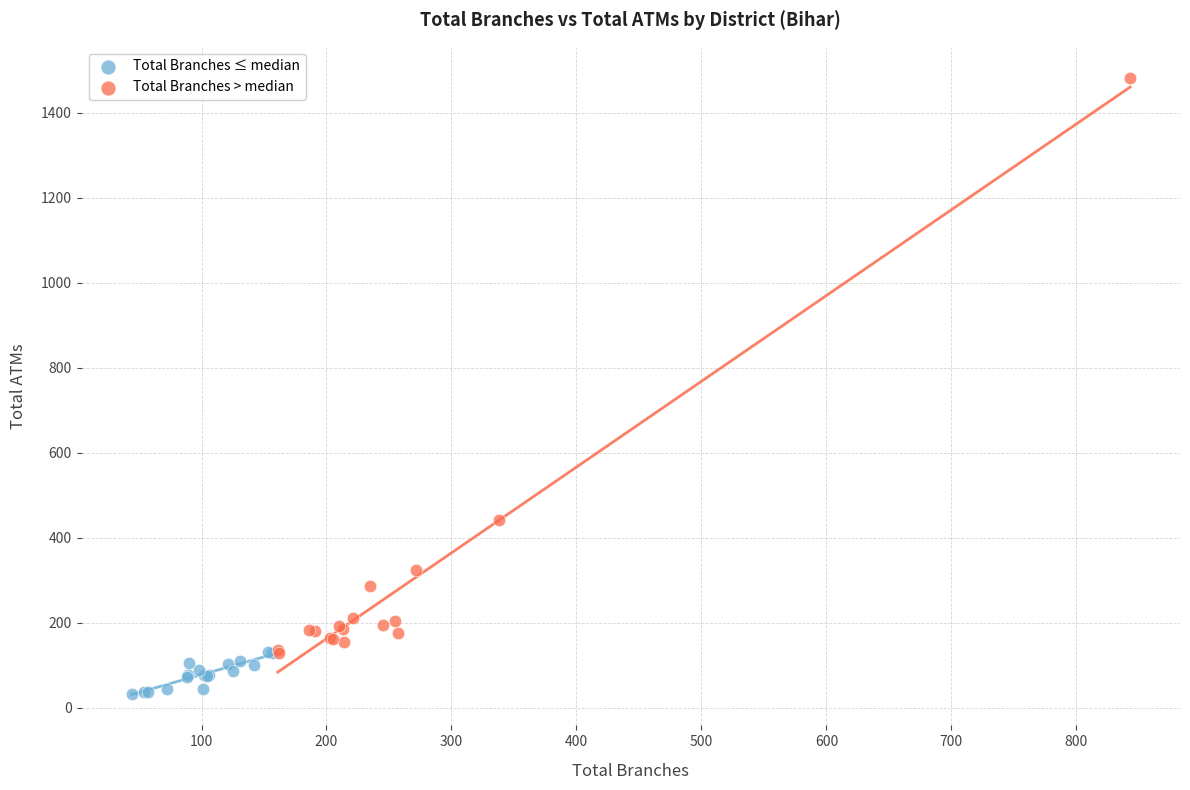

Which series has the widest spread of Y values?

Total Branches > median